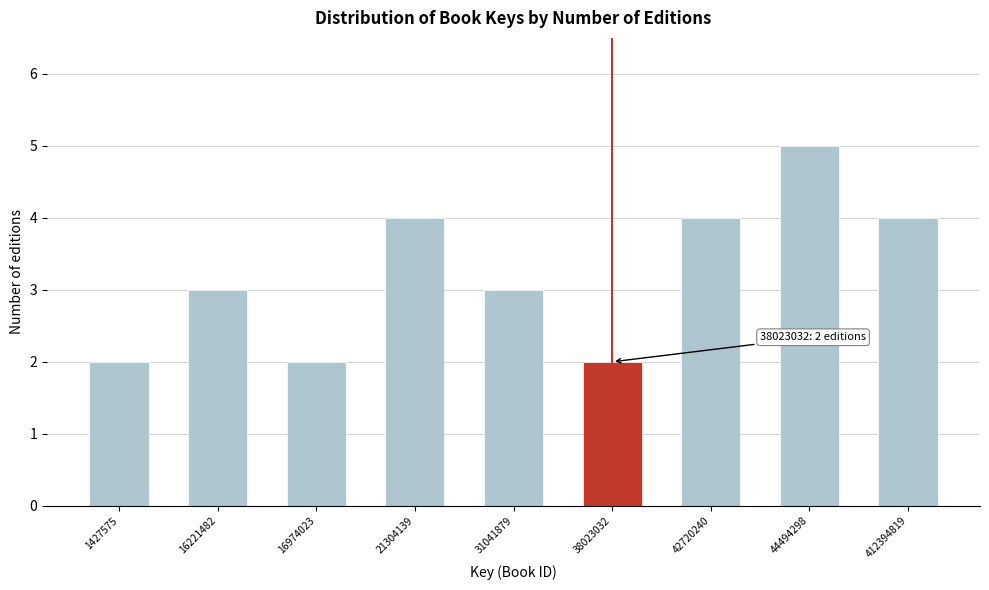

Reading left to right, what are all the values shown in this chart?

2	3	2	4	3	2	4	5	4